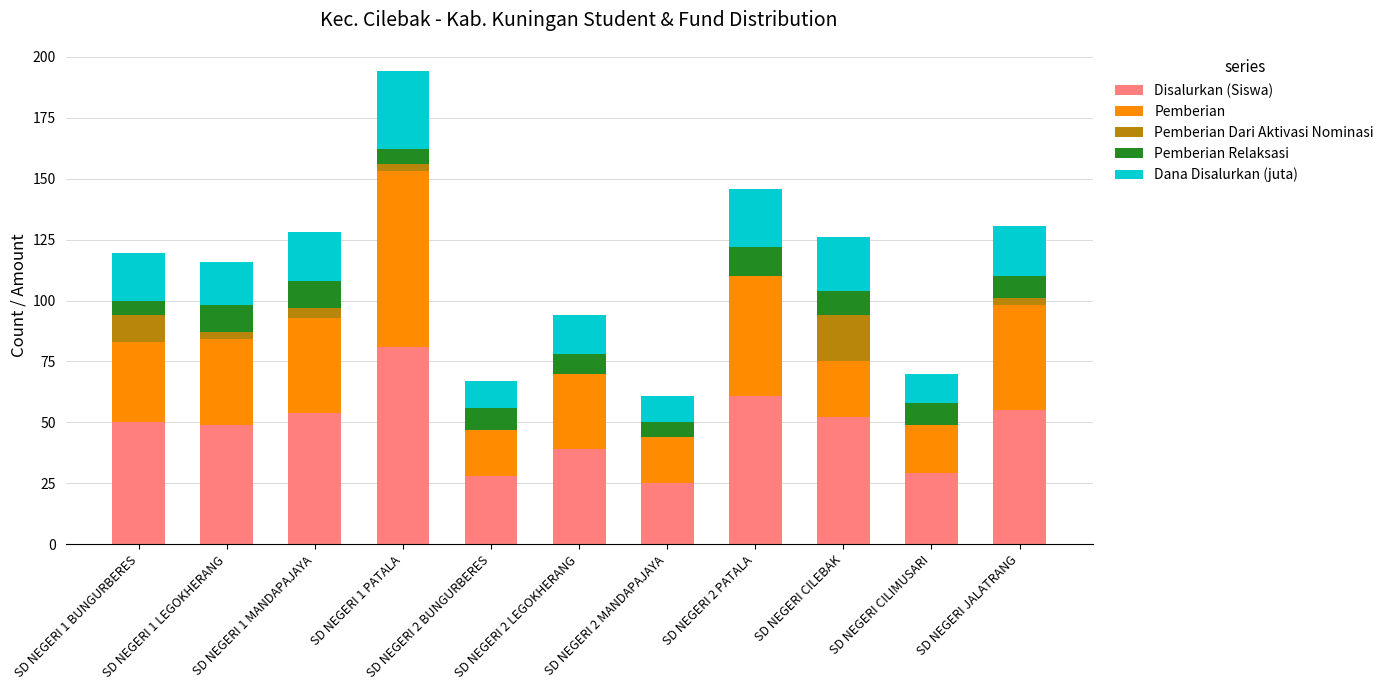

At which category is the sum across all series the highest?

SD NEGERI 1 PATALA